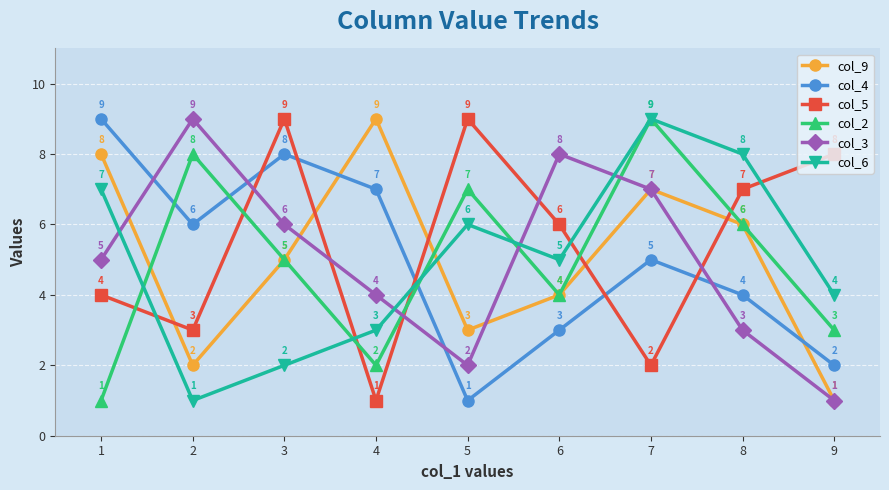

What is the spread (max minus min) of values at 9?

7